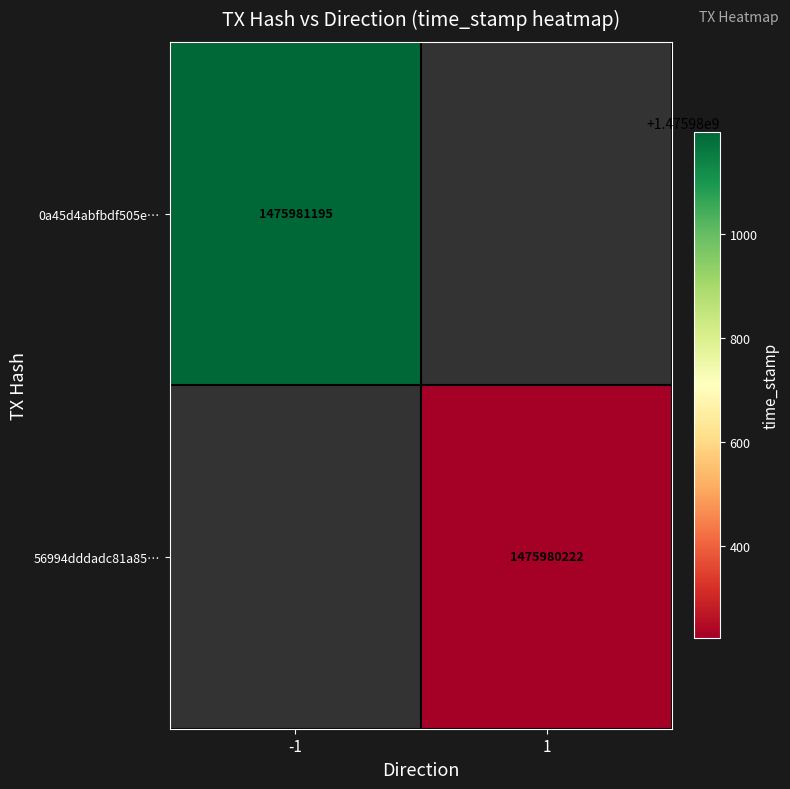

Reading left to right, list all the values displayed in this chart.

0a45d4abfbdf505e635a9ce0cff20bc8f36aa09: direction=-1	time_stamp=1475981195
56994dddadc81a859a0645e01b5c4024ff7c85f: direction=1	time_stamp=1475980222